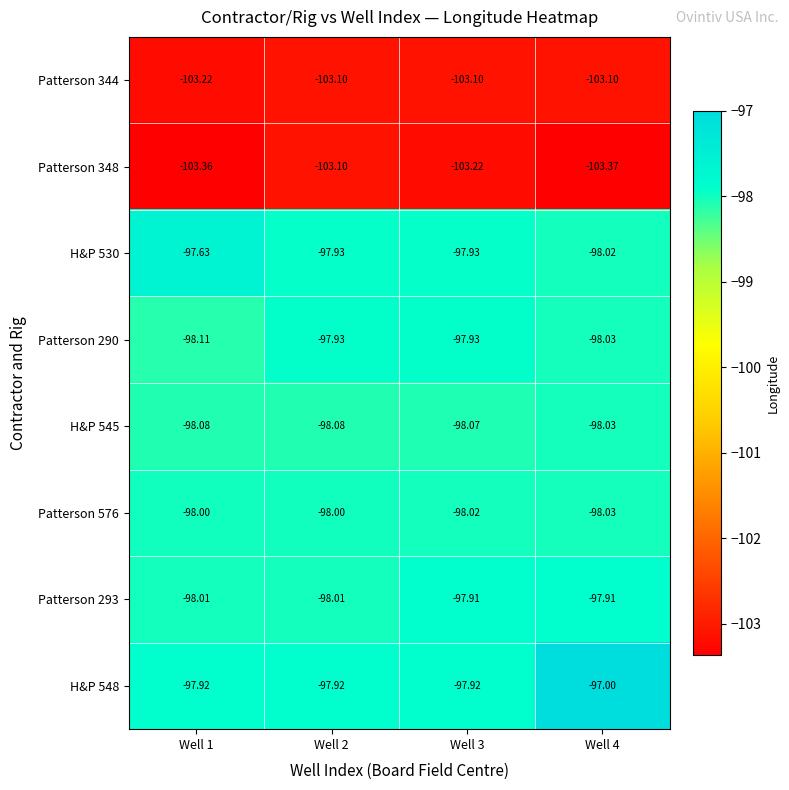

Reading left to right, what are all the values shown in this chart?

Patterson 344: Well 1=-103.2	Well 2=-103.1	Well 3=-103.1	Well 4=-103.1
Patterson 348: Well 1=-103.4	Well 2=-103.1	Well 3=-103.2	Well 4=-103.4
H&P 530: Well 1=-97.6	Well 2=-97.9	Well 3=-97.9	Well 4=-98.0
Patterson 290: Well 1=-98.1	Well 2=-97.9	Well 3=-97.9	Well 4=-98.0
H&P 545: Well 1=-98.1	Well 2=-98.1	Well 3=-98.1	Well 4=-98.0
Patterson 576: Well 1=-98.0	Well 2=-98.0	Well 3=-98.0	Well 4=-98.0
Patterson 293: Well 1=-98.0	Well 2=-98.0	Well 3=-97.9	Well 4=-97.9
H&P 548: Well 1=-97.9	Well 2=-97.9	Well 3=-97.9	Well 4=-97.0